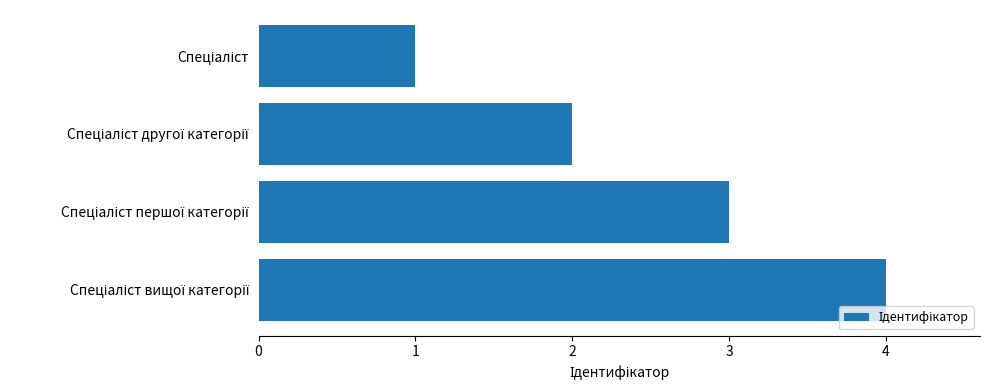

What is the sum of all values?

10